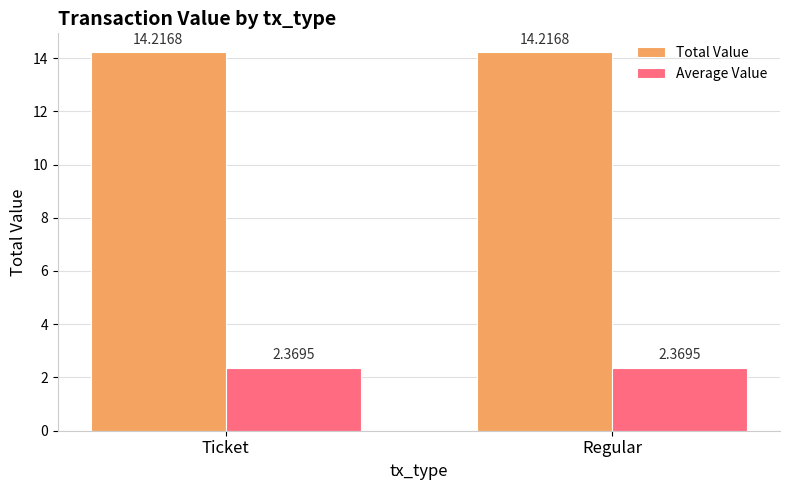

Is the value of Average Value at Ticket greater than the value of Total Value at Ticket?

No